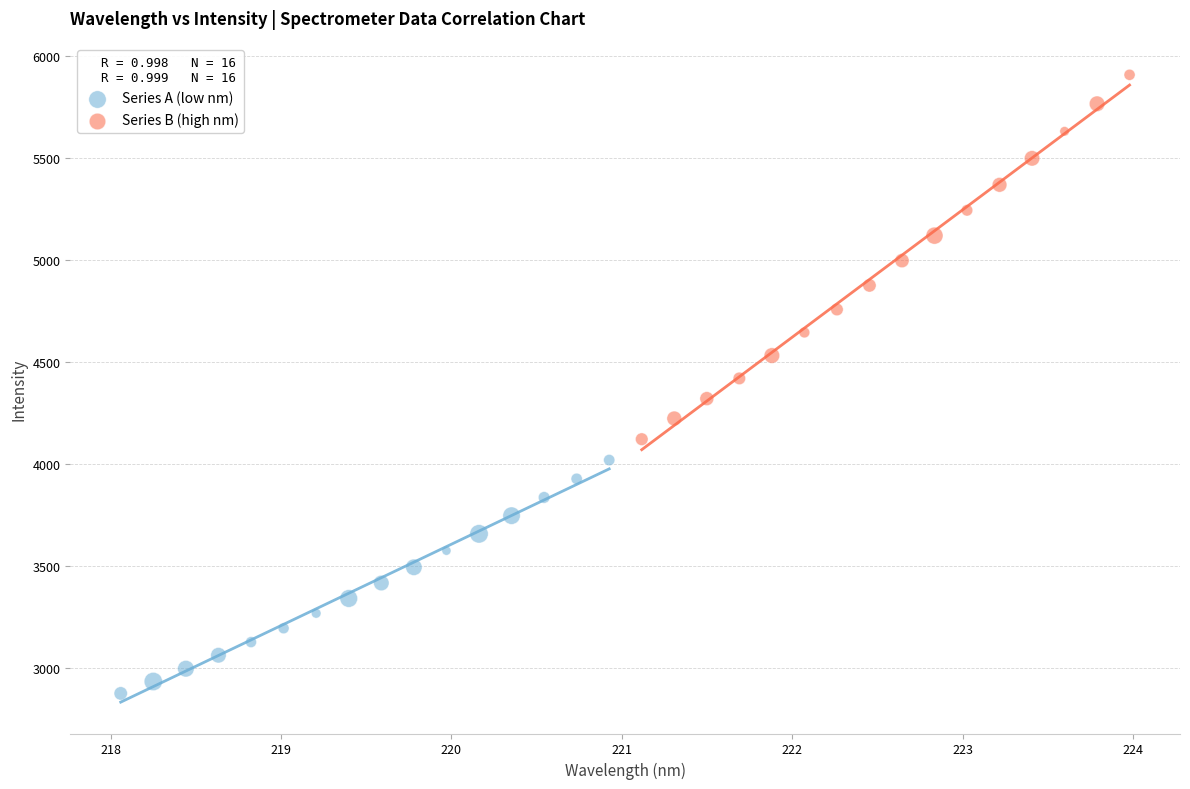

Which series reaches the minimum Y coordinate?

Series A (low nm)